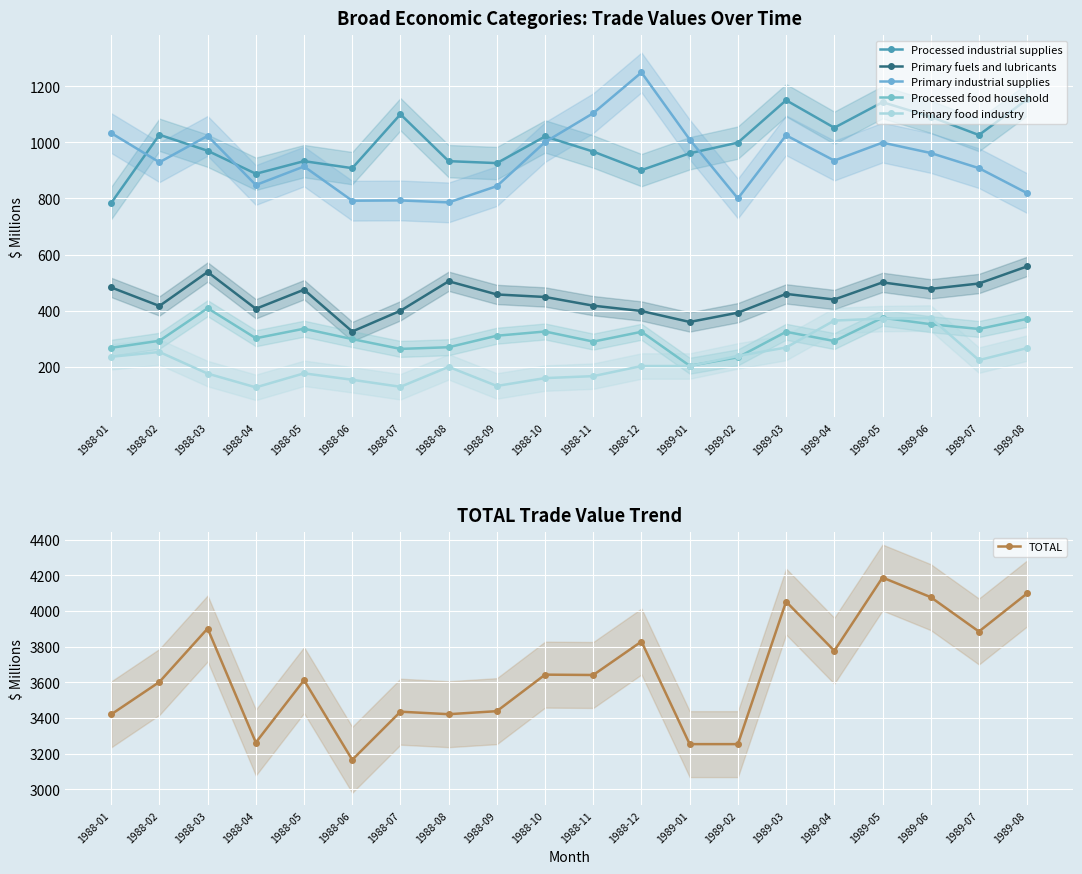

Reading right to left, extract all data points from this chart.

Processed industrial supplies: 1989-08=1153	1989-07=1026	1989-06=1091	1989-05=1143	1989-04=1052	1989-03=1150	1989-02=999	1989-01=961	1988-12=901	1988-11=967	1988-10=1021	1988-09=926	1988-08=933	1988-07=1100	1988-06=908	1988-05=933	1988-04=888	1988-03=970	1988-02=1027	1988-01=784
Primary fuels and lubricants: 1989-08=558	1989-07=497	1989-06=478	1989-05=501	1989-04=440	1989-03=460	1989-02=393	1989-01=360	1988-12=399	1988-11=418	1988-10=449	1988-09=458	1988-08=505	1988-07=400	1988-06=326	1988-05=475	1988-04=407	1988-03=538	1988-02=417	1988-01=483
Primary industrial supplies: 1989-08=819	1989-07=908	1989-06=962	1989-05=999	1989-04=935	1989-03=1025	1989-02=800	1989-01=1010	1988-12=1249	1988-11=1104	1988-10=1001	1988-09=844	1988-08=786	1988-07=793	1988-06=792	1988-05=914	1988-04=848	1988-03=1023	1988-02=929	1988-01=1033
Processed food household: 1989-08=371	1989-07=335	1989-06=352	1989-05=375	1989-04=292	1989-03=325	1989-02=234	1989-01=204	1988-12=325	1988-11=290	1988-10=326	1988-09=311	1988-08=270	1988-07=264	1988-06=299	1988-05=336	1988-04=302	1988-03=409	1988-02=293	1988-01=268
Primary food industry: 1989-08=267	1989-07=224	1989-06=374	1989-05=372	1989-04=365	1989-03=269	1989-02=239	1989-01=203	1988-12=203	1988-11=167	1988-10=160	1988-09=132	1988-08=200	1988-07=129	1988-06=154	1988-05=177	1988-04=127	1988-03=176	1988-02=253	1988-01=236
TOTAL: 1989-08=4099	1989-07=3885	1989-06=4078	1989-05=4188	1989-04=3777	1989-03=4053	1989-02=3253	1989-01=3253	1988-12=3829	1988-11=3641	1988-10=3643	1988-09=3438	1988-08=3421	1988-07=3435	1988-06=3165	1988-05=3612	1988-04=3262	1988-03=3902	1988-02=3602	1988-01=3420